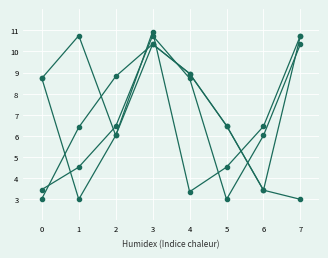

The value of Series 1 at 6 is 3.4. True or false?

True